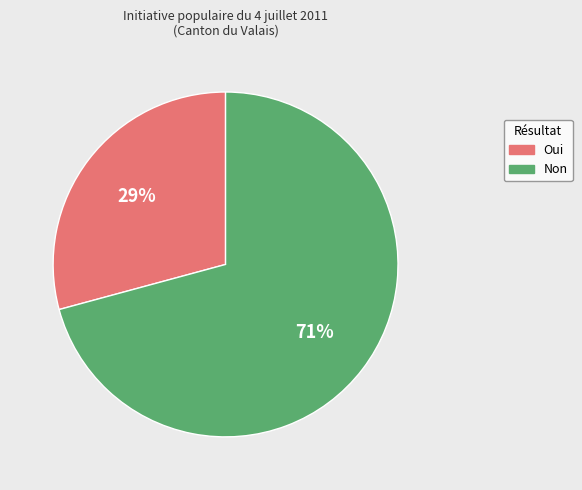

What is the majority slice?

Non